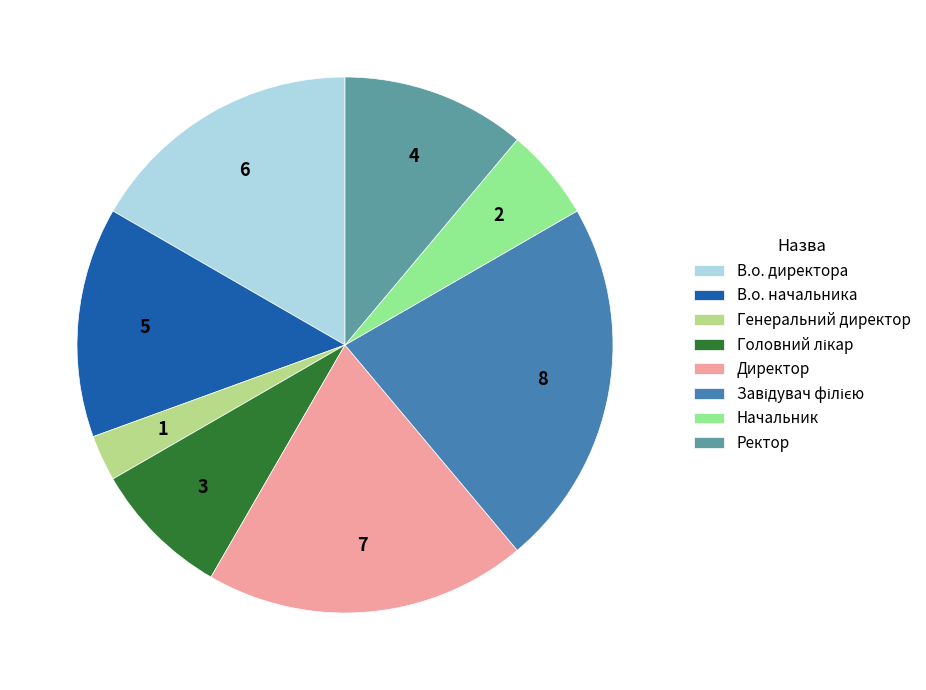

Which slice is the smallest?

Генеральний директор